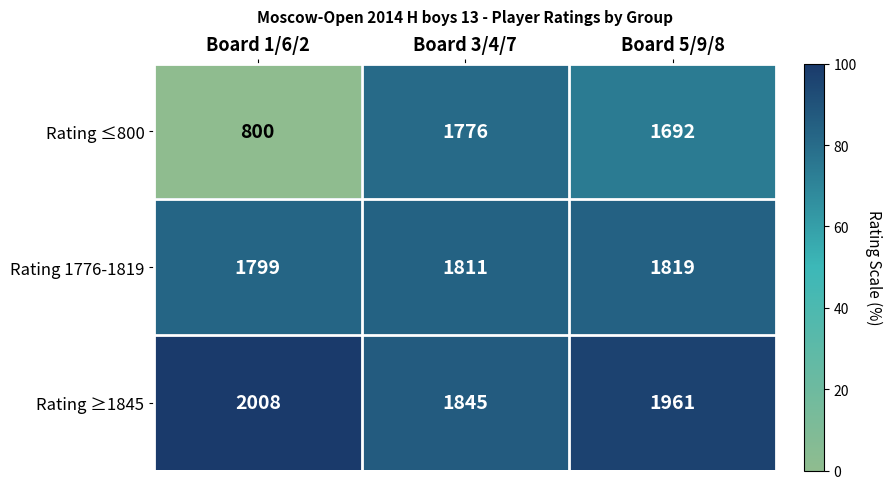

Which category has the highest value across all series?

Board 1/6/2